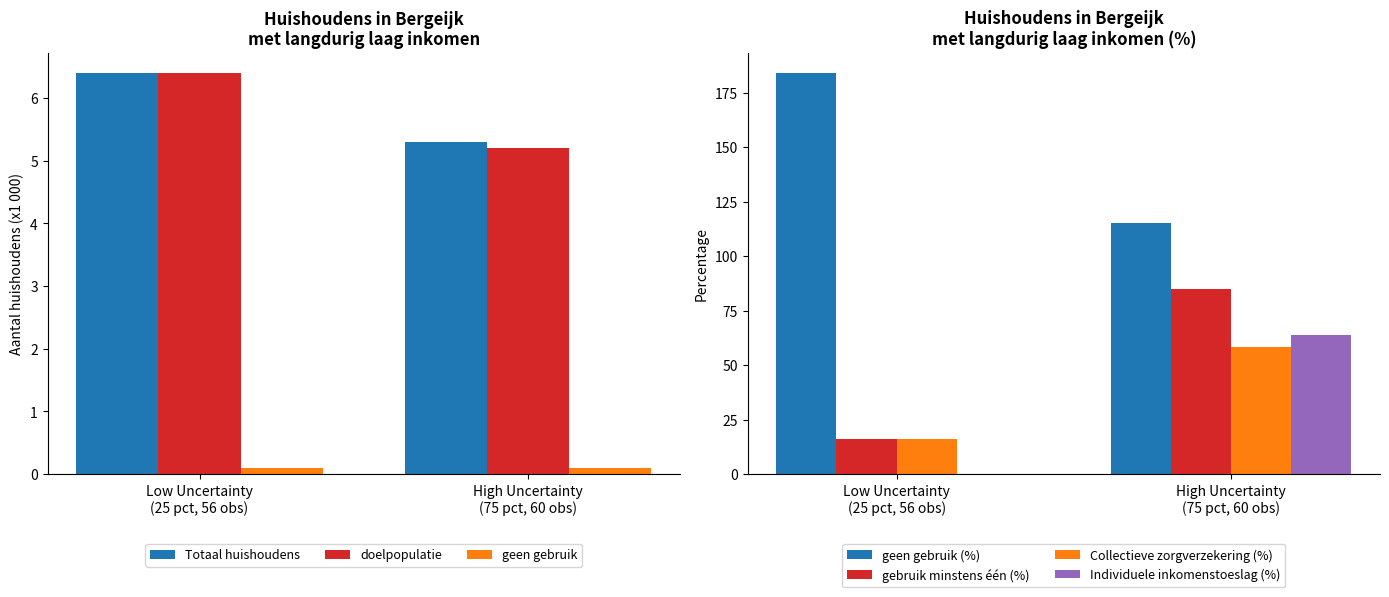

What is the average value of the Totaal huishoudens series?

5.9